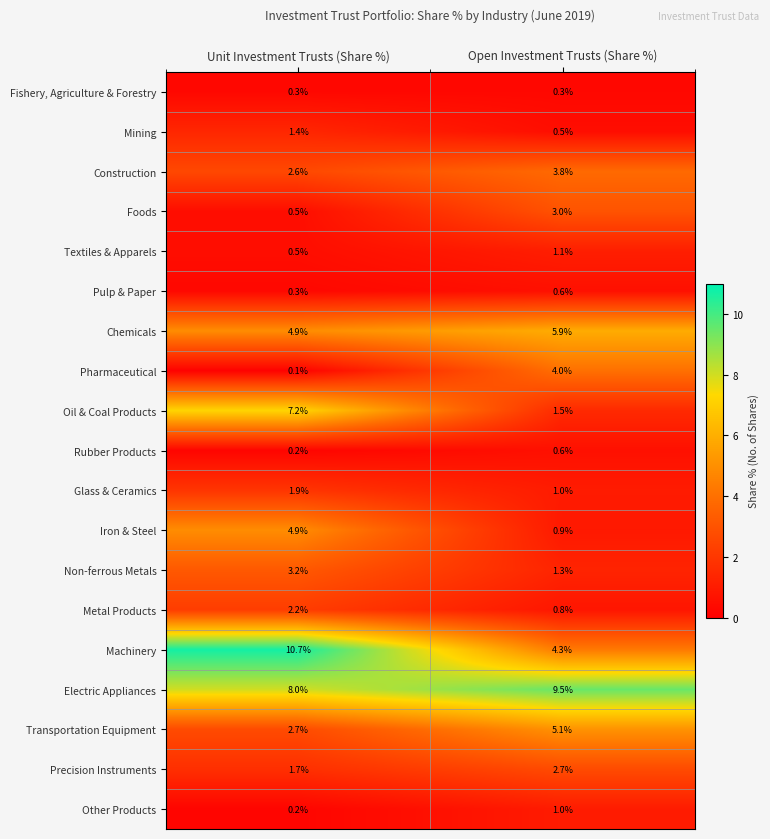

What is the sum of all Electric Appliances values?

17.5